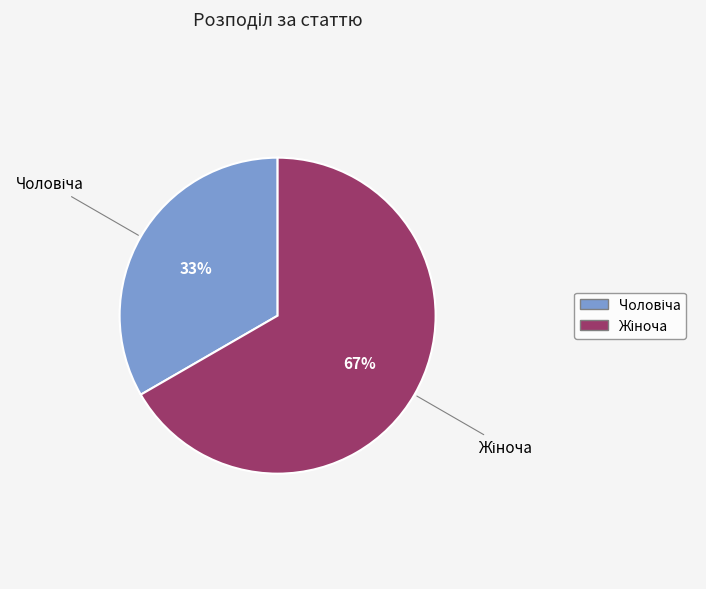

To the nearest percent, what is the average slice percentage?

50%